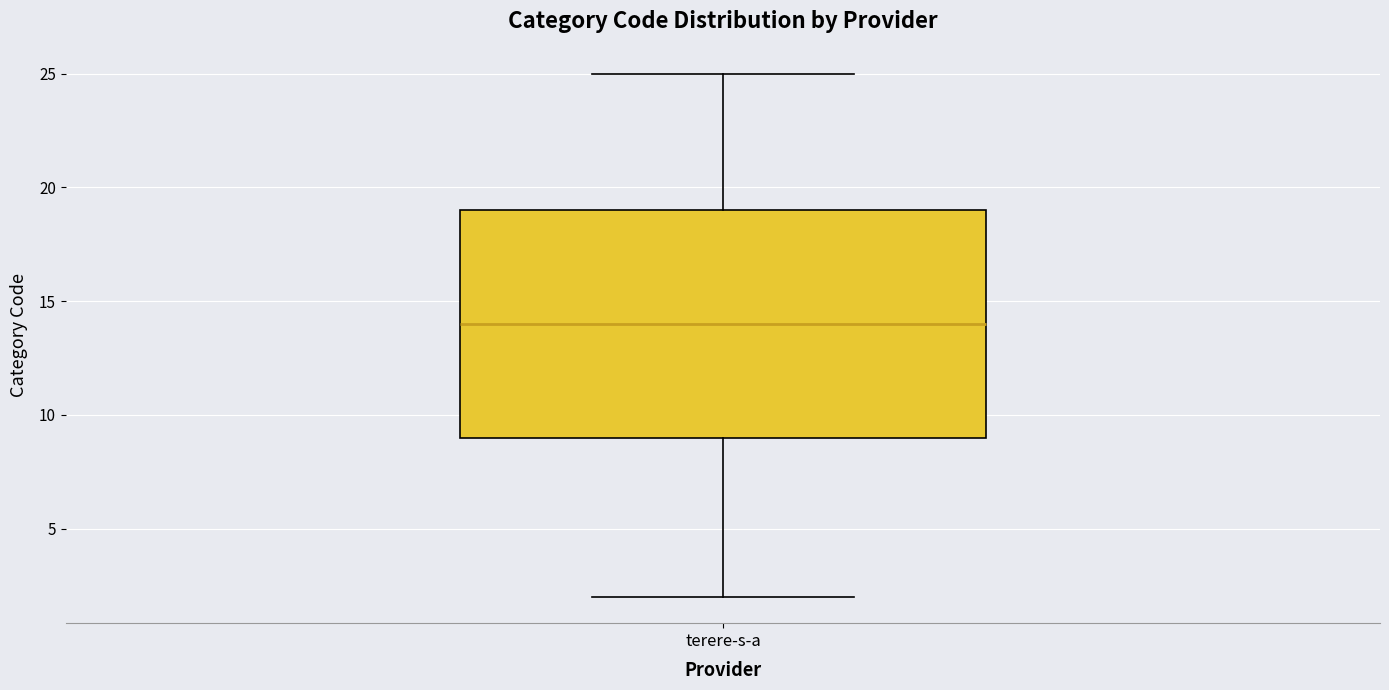

Read this box plot against the y-axis: the position of the median line, the range covered by the box, and the ends of both whiskers. The values are not printed on the chart, so give them approximately, as read against the axis.

median 14, box 9 to 19, whiskers 2 to 25